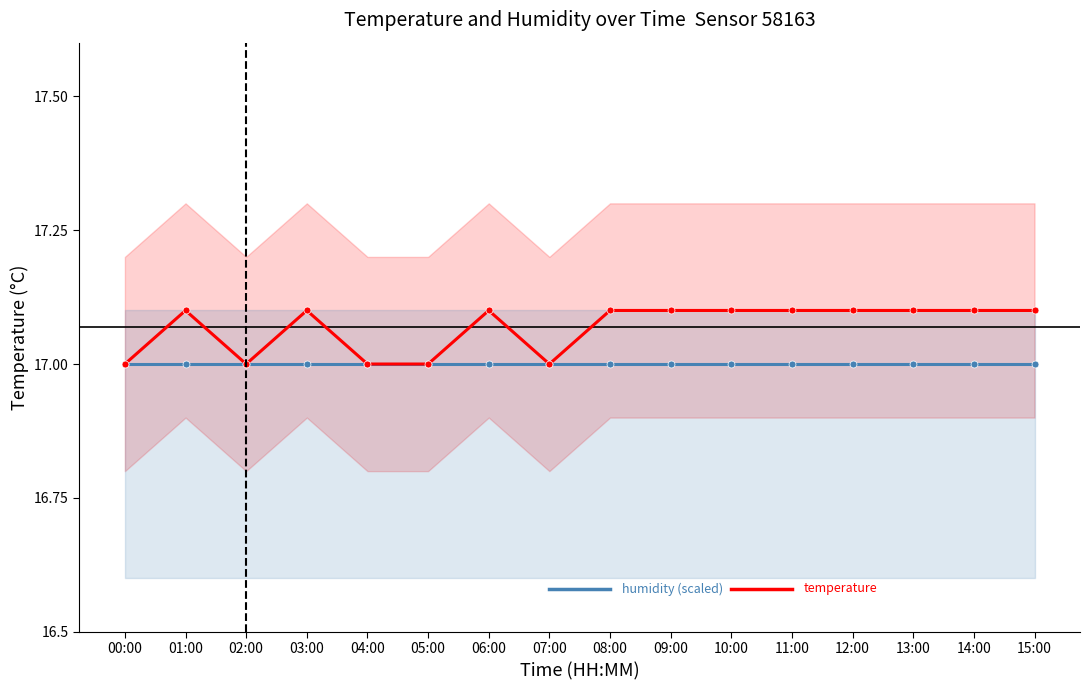

At how many categories does at least one series exceed 17?

11